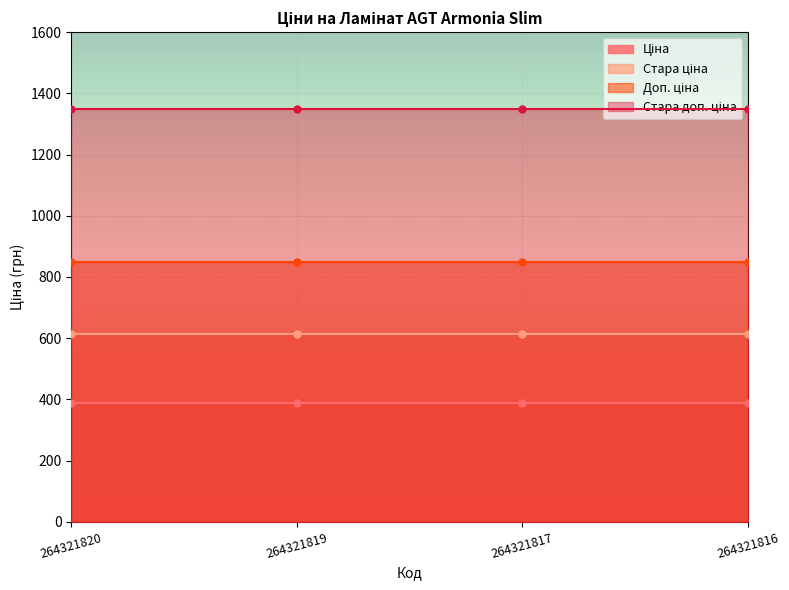

True or false: Ціна has more than 0 points higher than both neighbors.

False